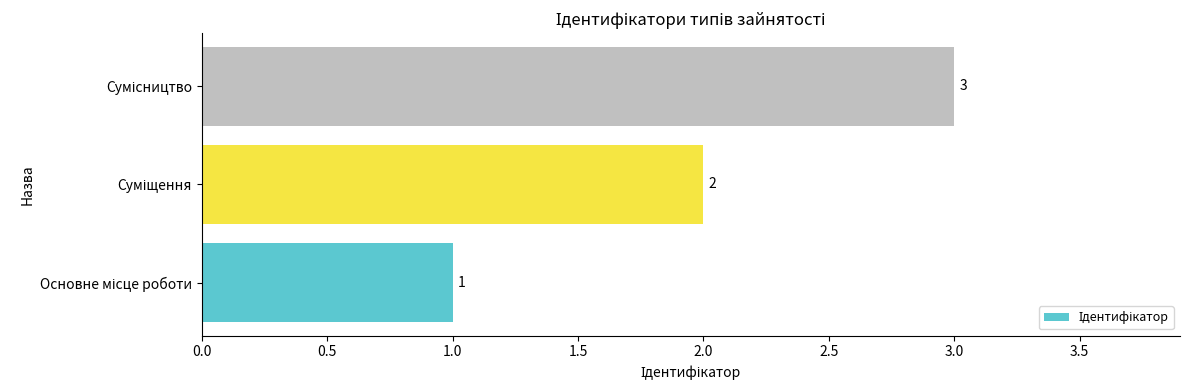

What is the greatest value displayed?

3